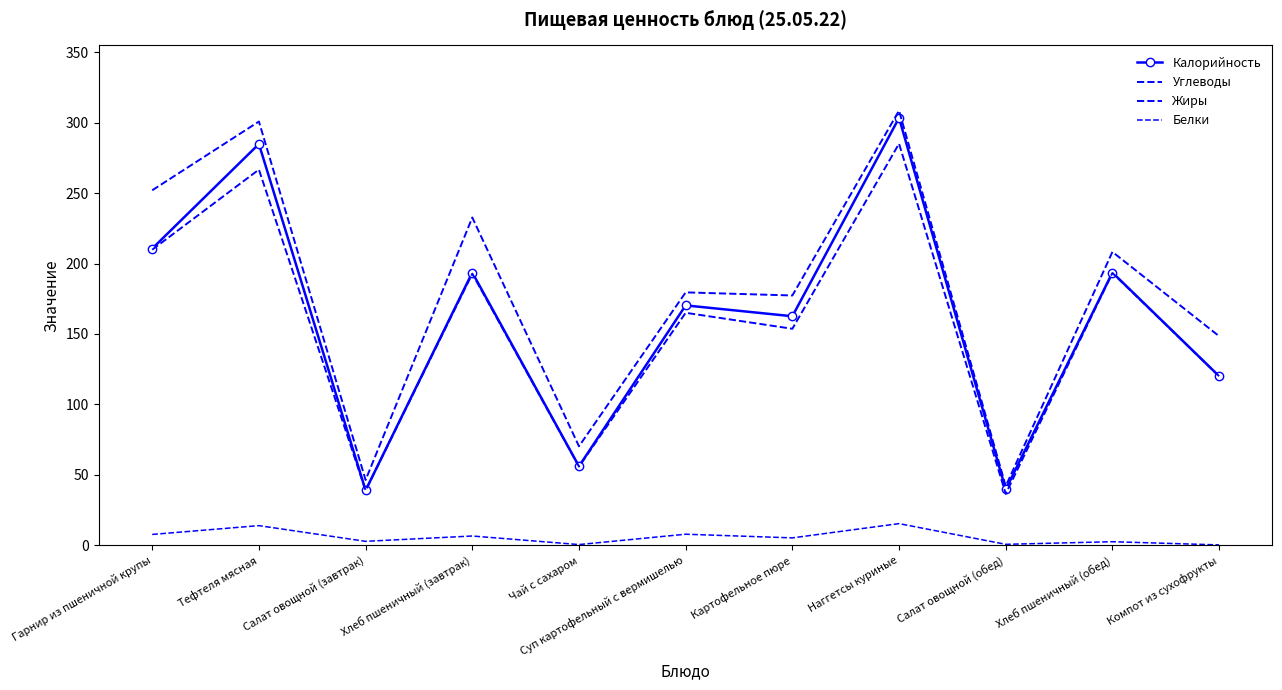

Which series has the largest range (max minus min)?

Углеводы